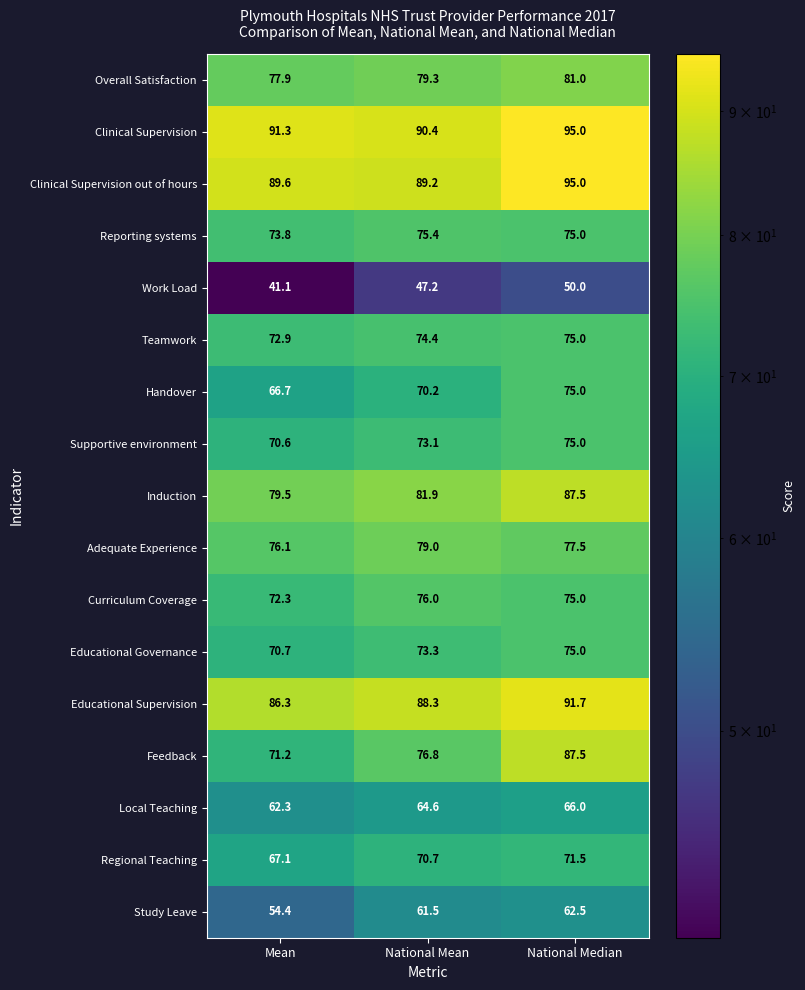

Which category has the highest value in the Overall Satisfaction series?

National Median